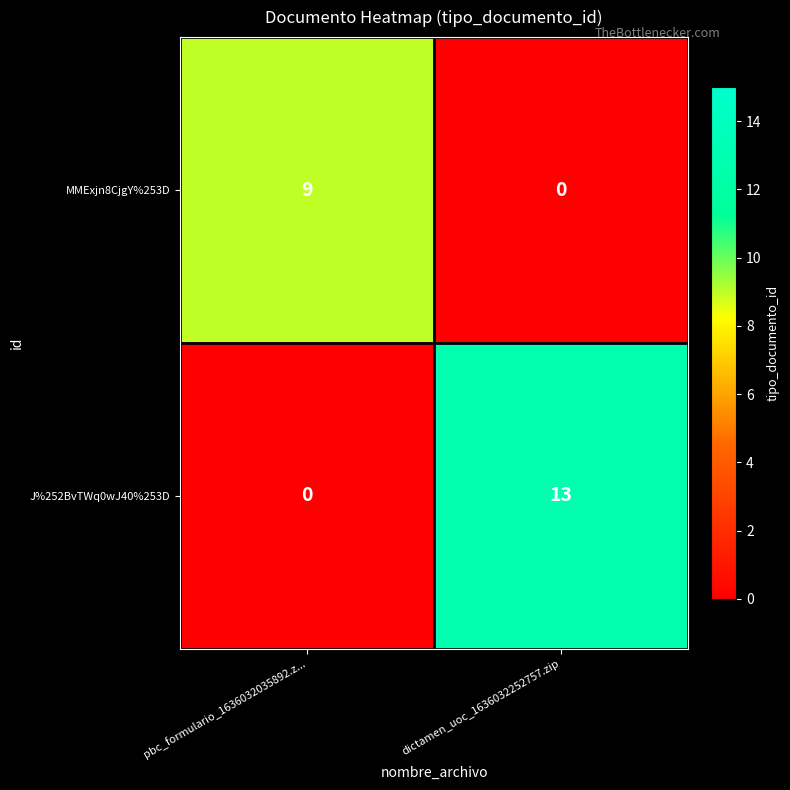

What is the difference between the maximum and minimum values in the J%252BvTWq0wJ40%253D series?

13